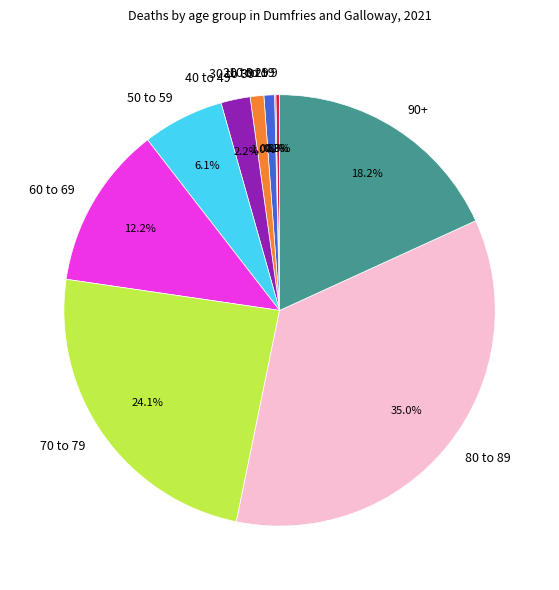

Does any single category account for the majority?

No